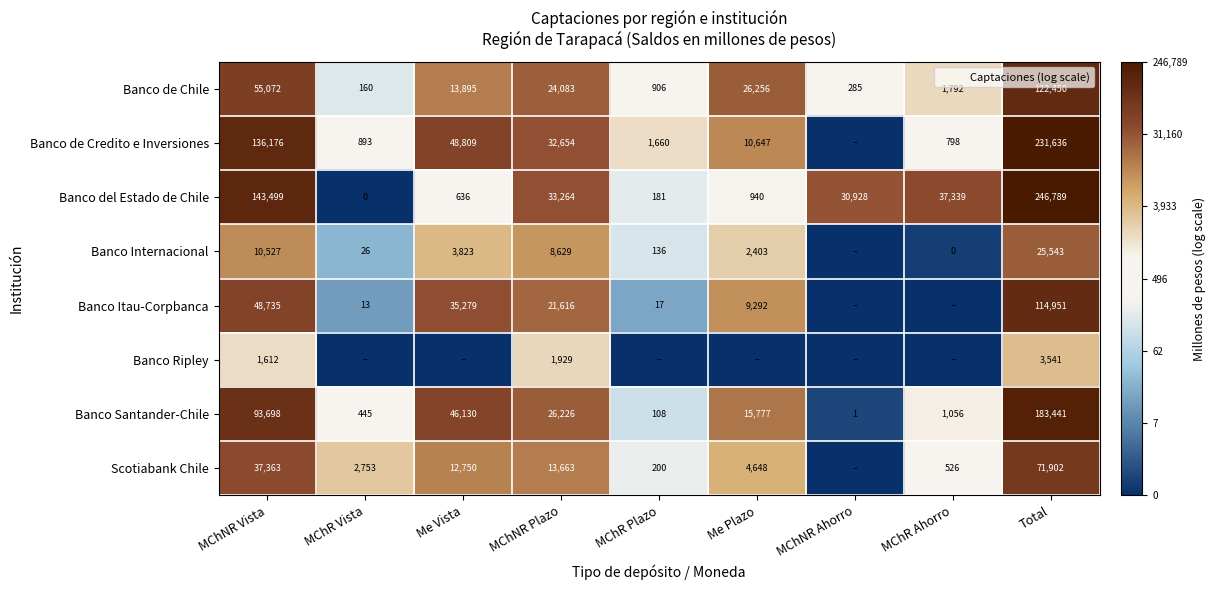

Is it true that Banco del Estado de Chile equals 6.8 at MChNR Vista?

False